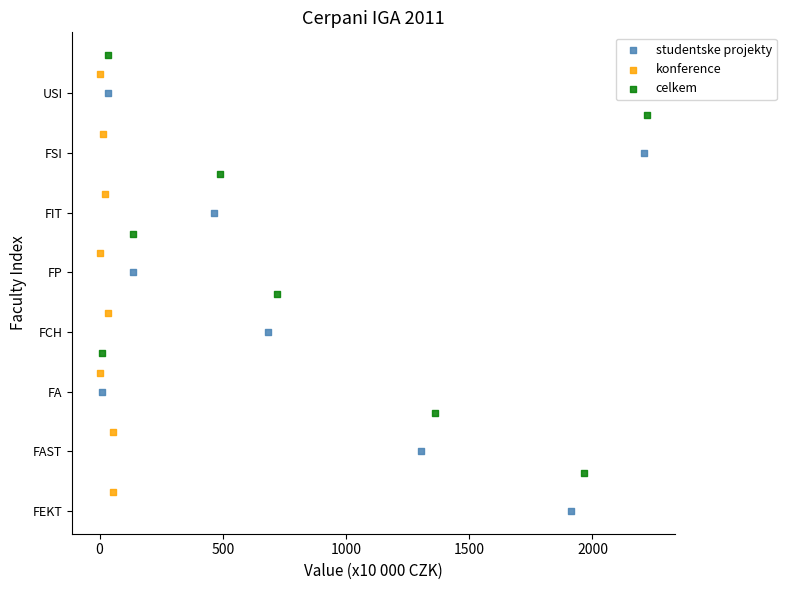

What are all the series names shown in the legend?

studentske projekty, konference, celkem